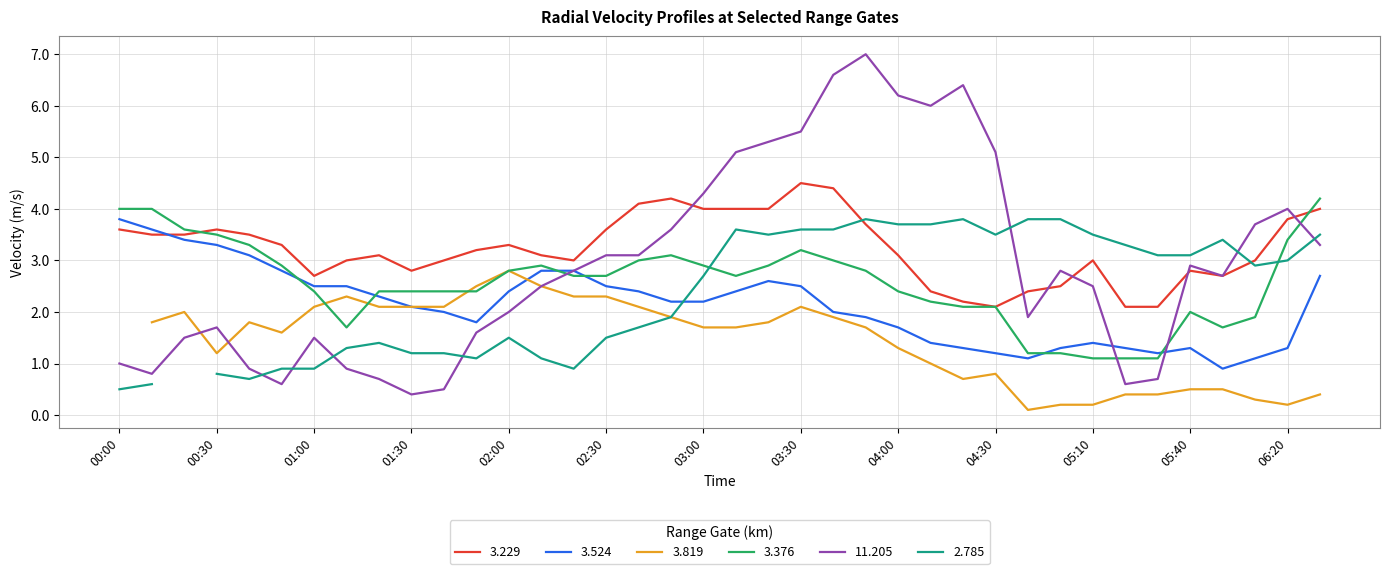

What is the difference between the second highest and second lowest values in the 3.229 series?

2.3